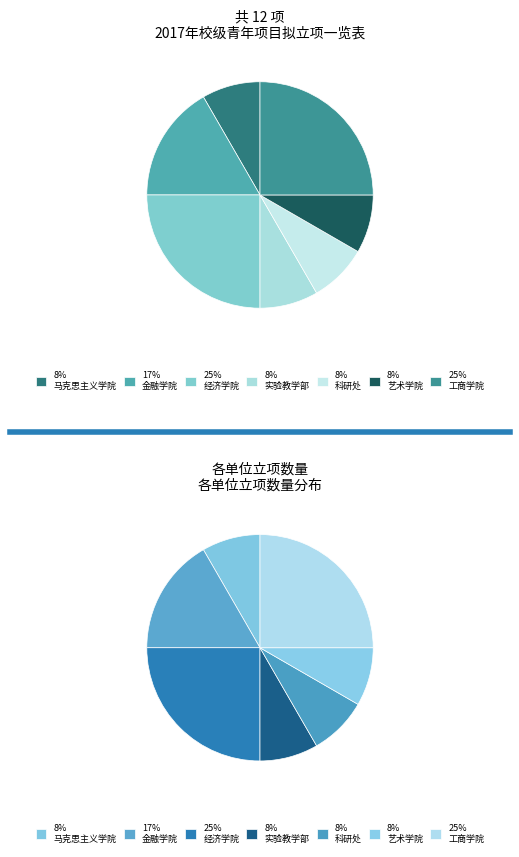

Is there a majority slice in this chart?

No